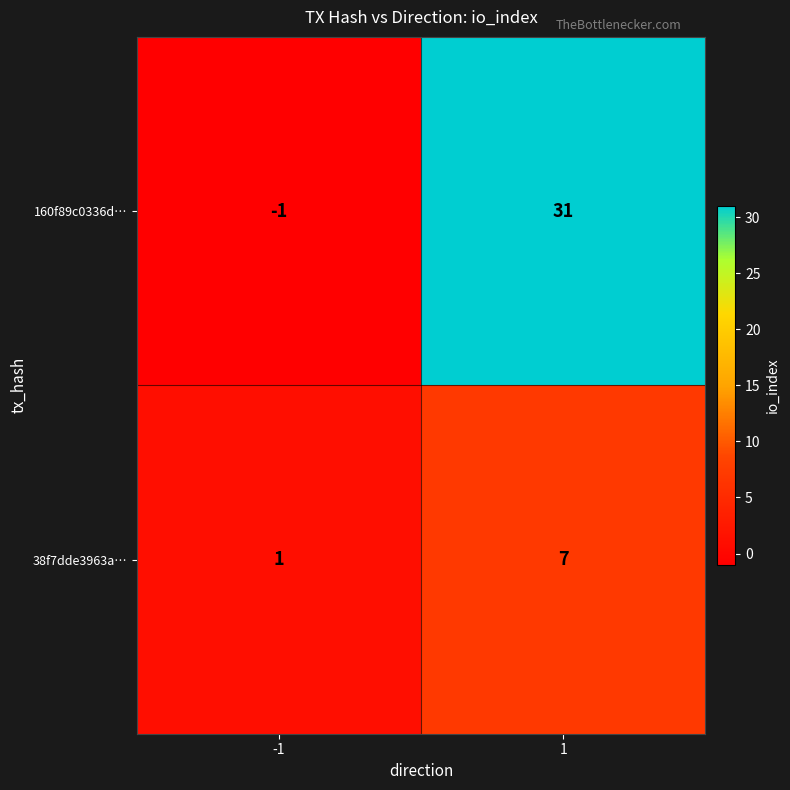

What is the difference between the 38f7dde3963a… values at -1 and 1?

6